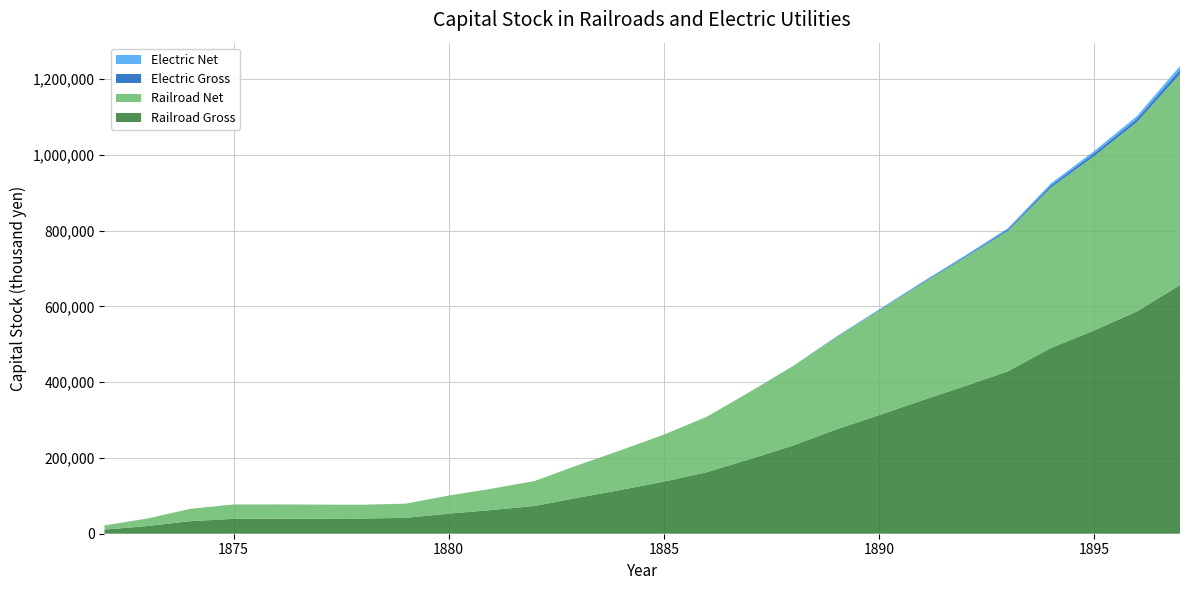

Reading left to right, extract all data points from this chart.

Railroad Gross: 11033	20222	33233	39276	39738	39854	40151	41935	53024	62654	73421	94976	115691	137466	162468	196825	232603	275055	312987	351949	389736	428969	490490	536689	587119	656447
Railroad Net: 11033	20000	32607	37987	37661	36983	36482	37463	47713	56284	65798	85885	104700	124159	146414	177522	209364	243311	275742	308444	339192	370632	423572	459962	499658	557244
Electric Gross: 0	0	0	0	0	0	0	0	0	0	0	0	0	0	0	100	333	766	1764	2164	3029	4027	6124	7456	8887	11750
Electric Net: 0	0	0	0	0	0	0	0	0	0	0	0	0	0	0	81	268	617	1421	1743	2440	3244	4933	6006	7159	9465